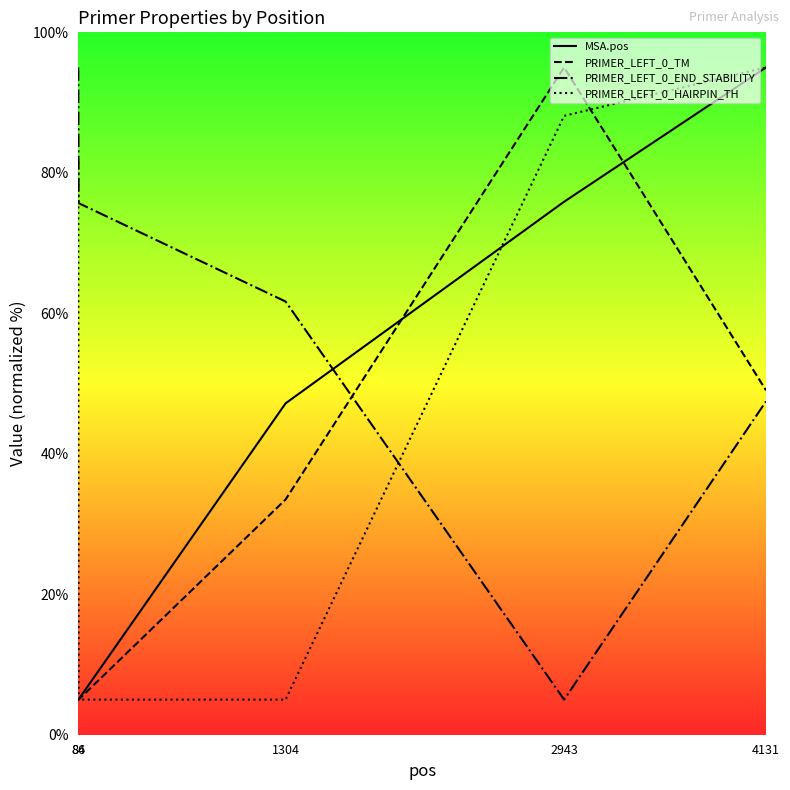

Rank the series by their maximum value, from lowest to highest.

MSA.pos, PRIMER_LEFT_0_TM, PRIMER_LEFT_0_END_STABILITY, PRIMER_LEFT_0_HAIRPIN_TH